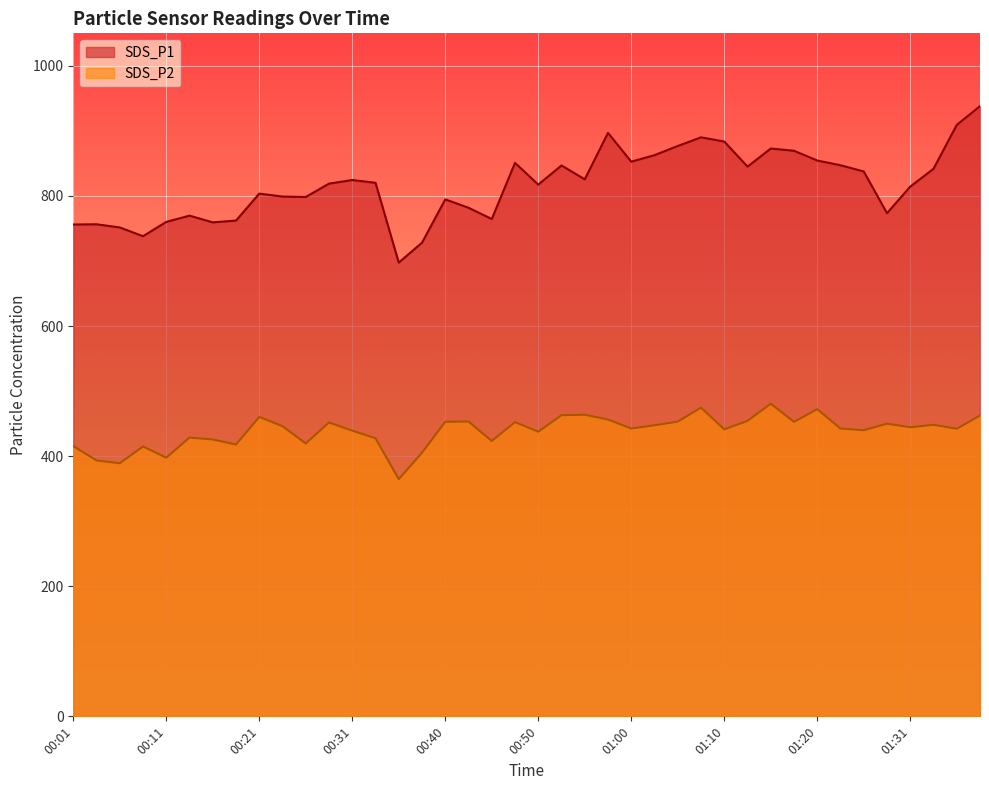

What is the label of the 2nd point from the right?

01:36